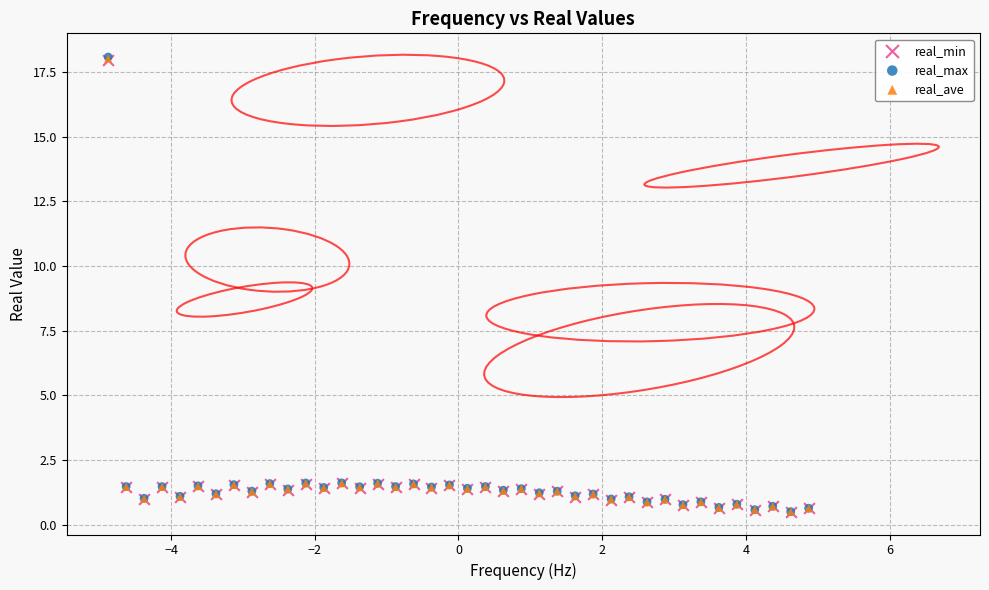

What are all the series names shown in the legend?

real_min, real_max, real_ave